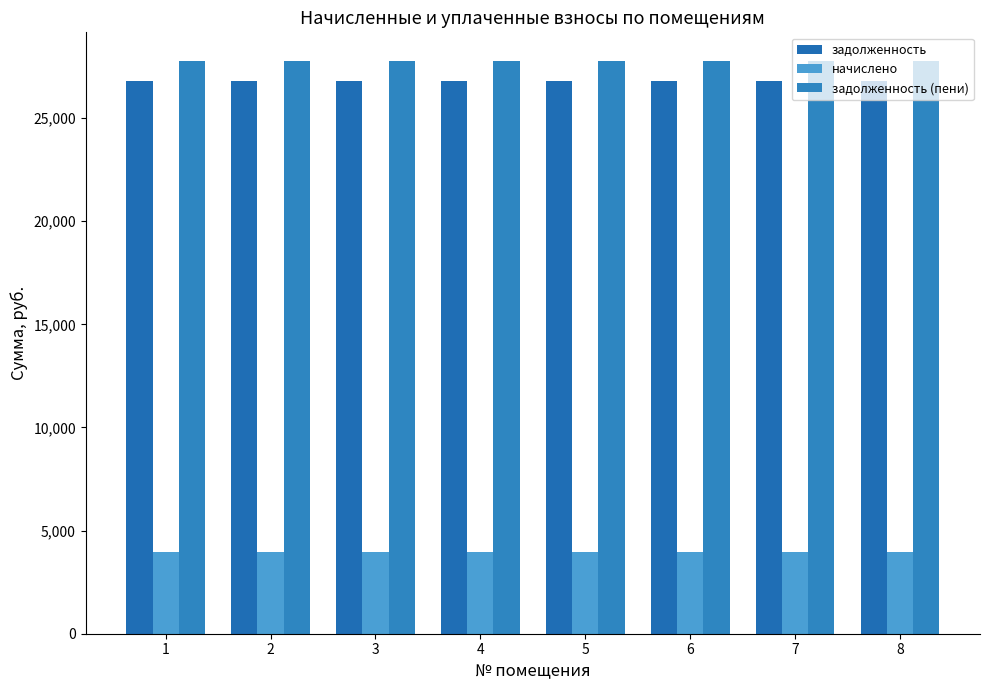

The задолженность (пени) series shows 27773.3 at 6. True or false?

True